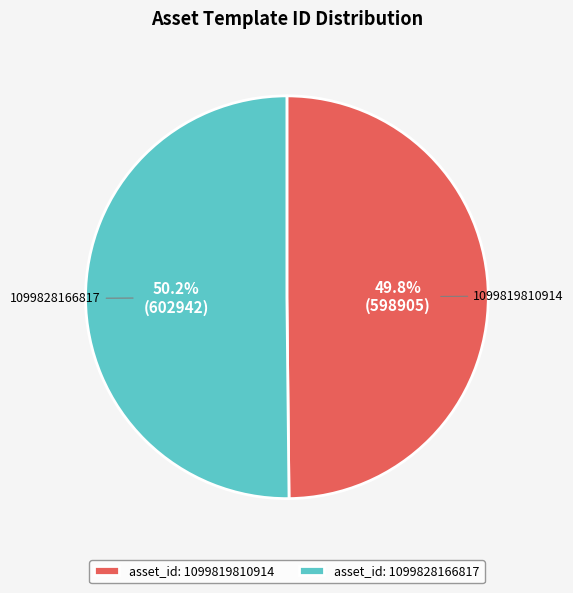

What percentage do 1099819810914 and 1099828166817 together represent?

100.0%